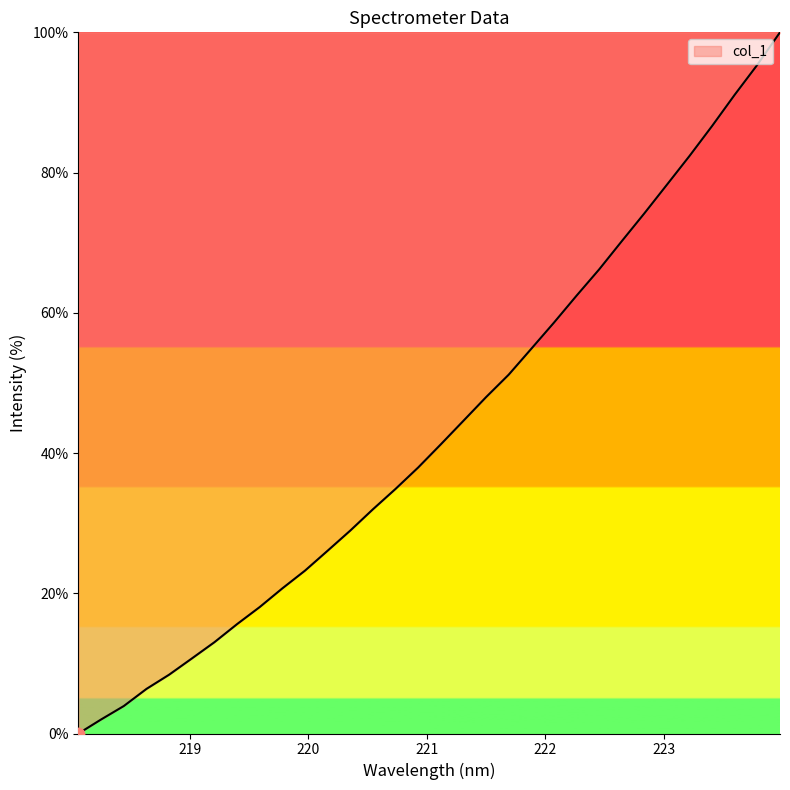

What is the maximum value shown in the chart?

100.0